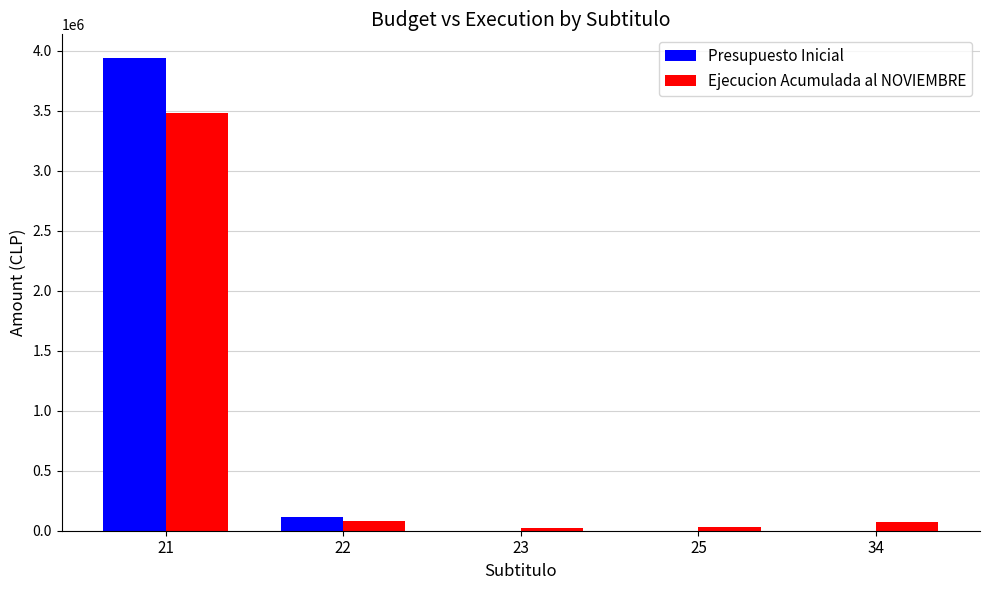

The value of Presupuesto Inicial at 23 is -1306460. True or false?

False